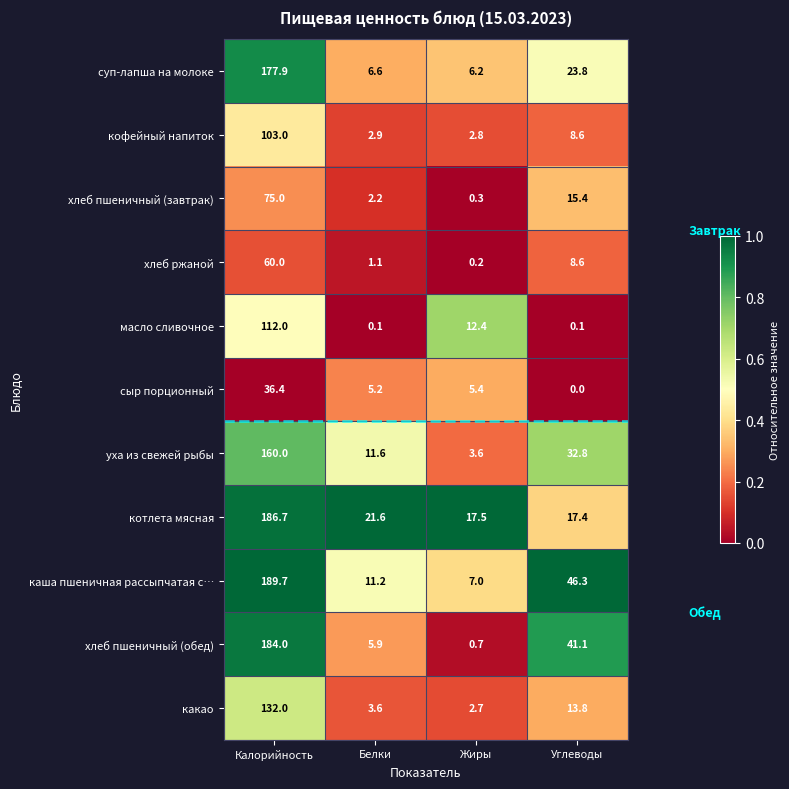

What is the average value of the хлеб пшеничный (завтрак) series?

23.2